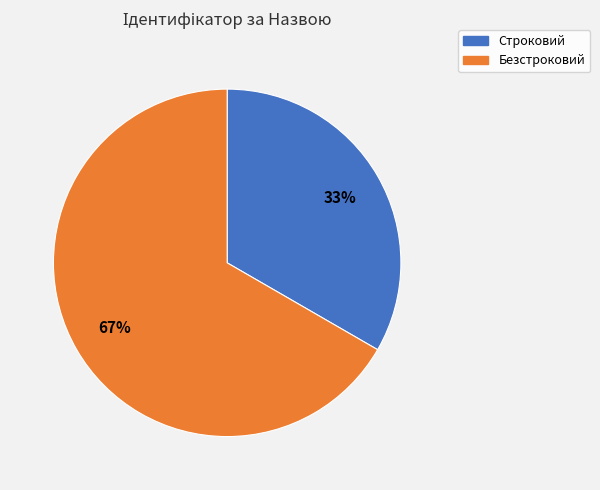

True or false: Безстроковий accounts for 67% of the total.

True